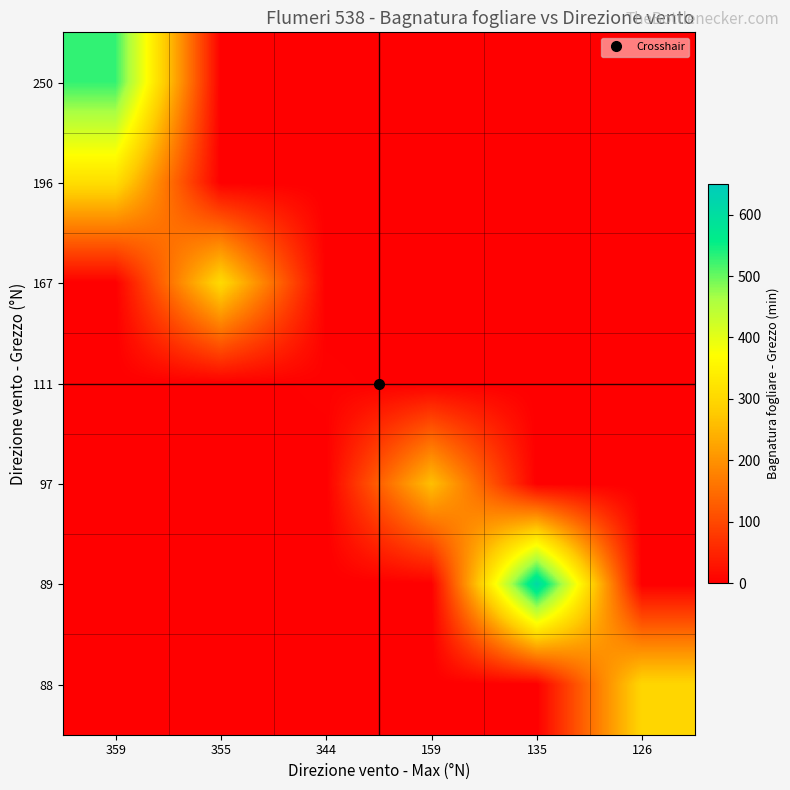

Count the number of categories in the chart.

6